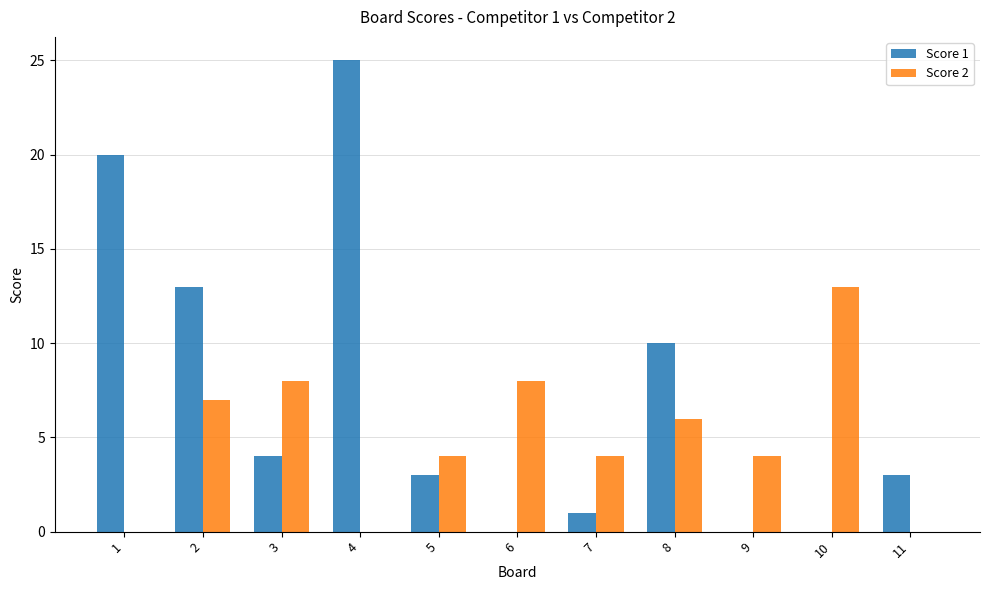

What is the sum of the Score 2 values at 7 and 4?

4